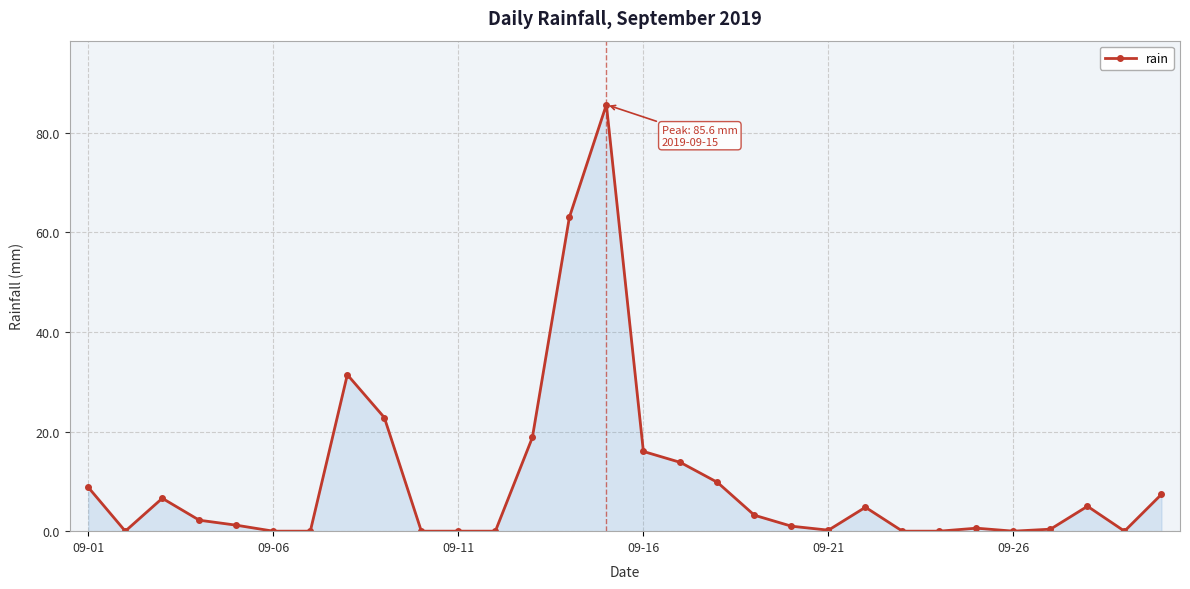

What is the difference between the maximum and minimum values?

85.6